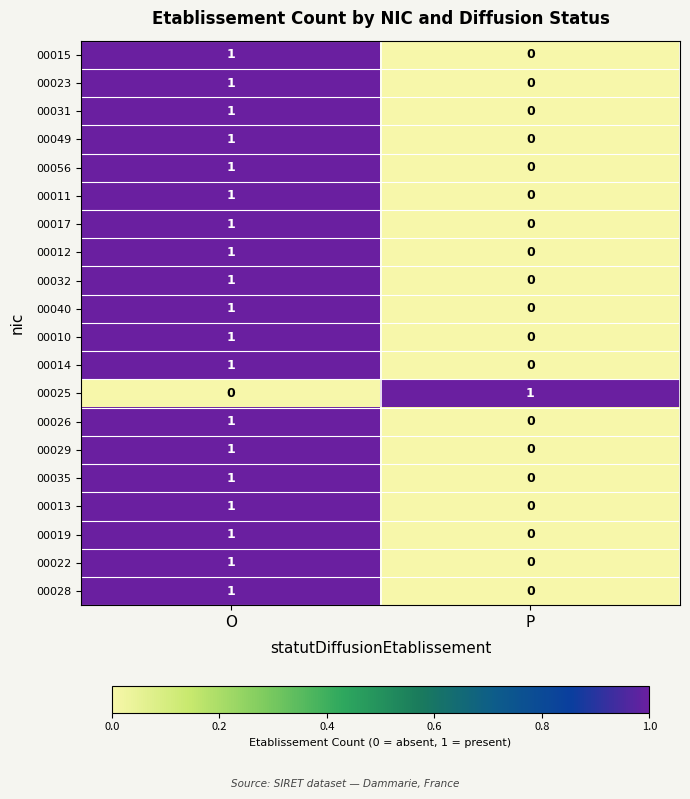

What is the total value across all series at O?

19